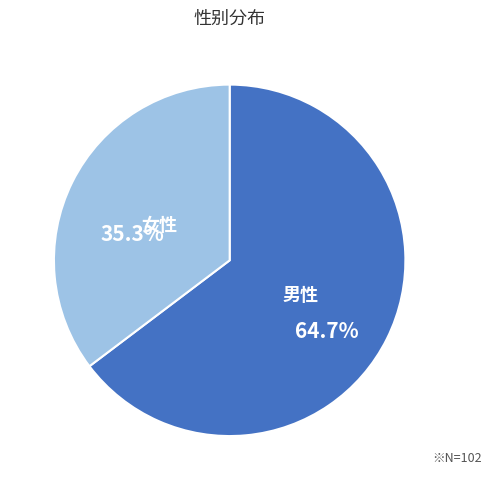

Approximately how many times larger is the value at 女性 compared to 男性?

0.5